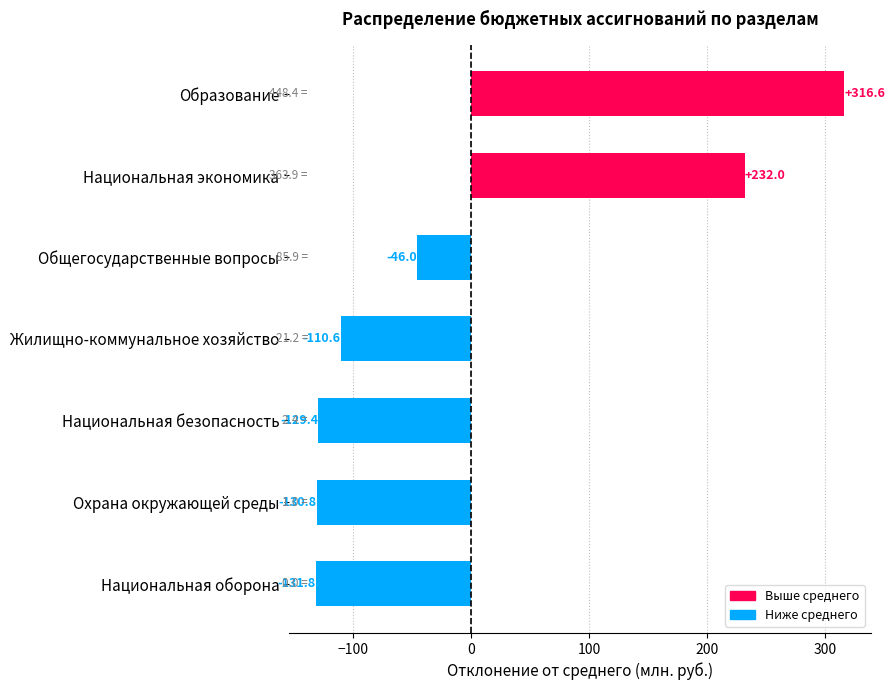

Where is the data nearest to the value 92?

Общегосударственные вопросы